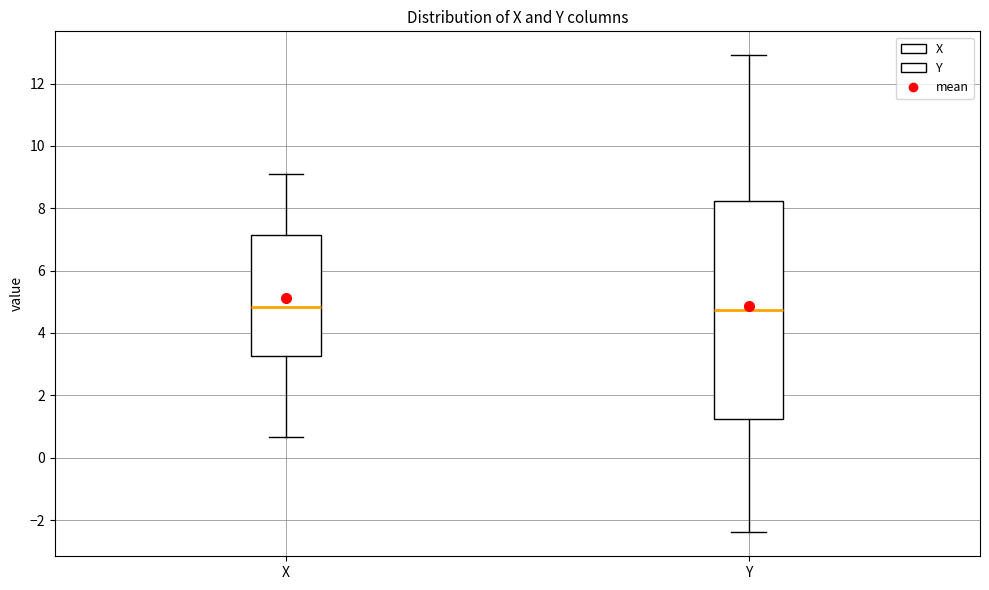

Which box is the tallest, from its lower edge to its upper edge?

Y